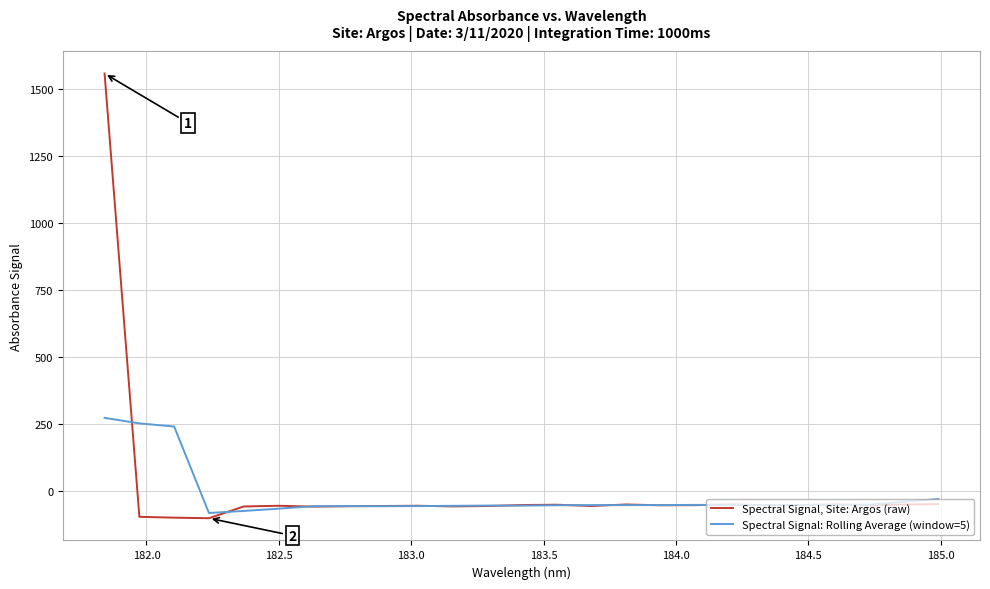

What is the minimum value shown in the chart?

-103.2